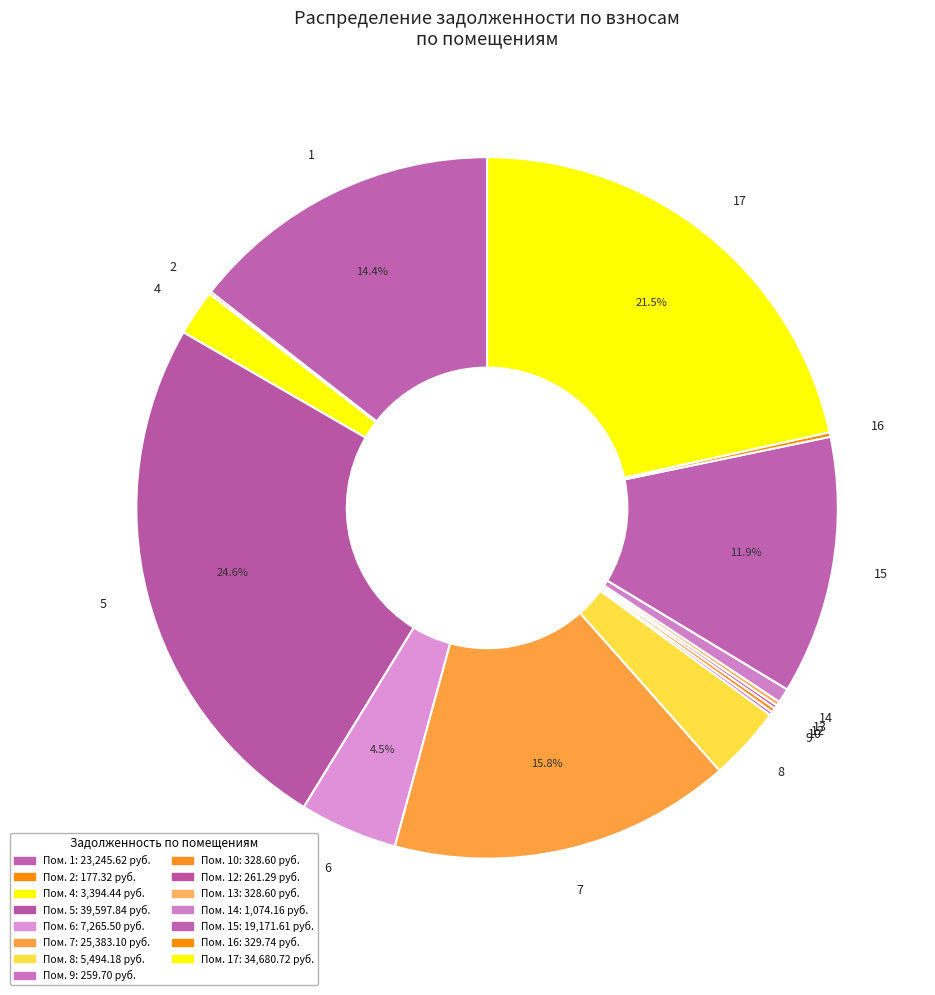

Does any single category account for the majority?

No